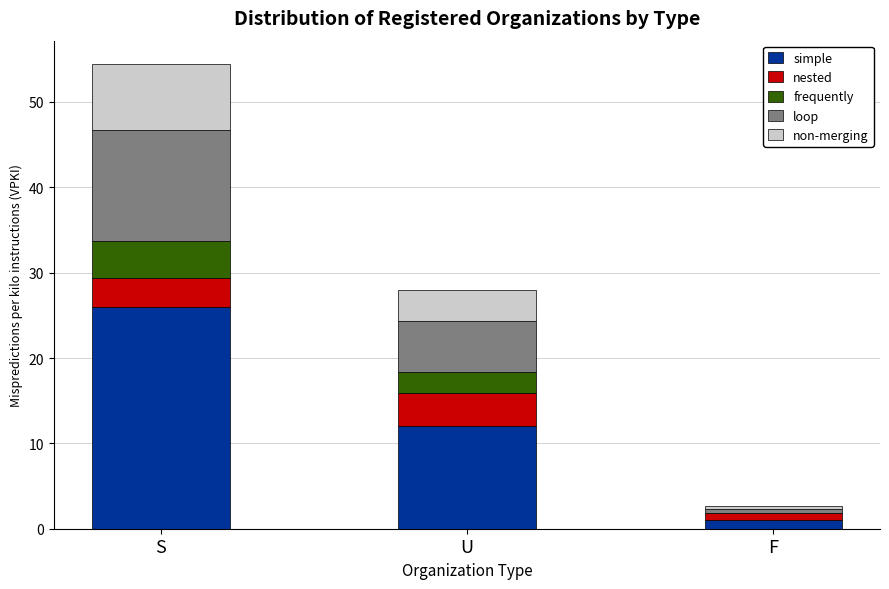

How many data points does each series have?

3